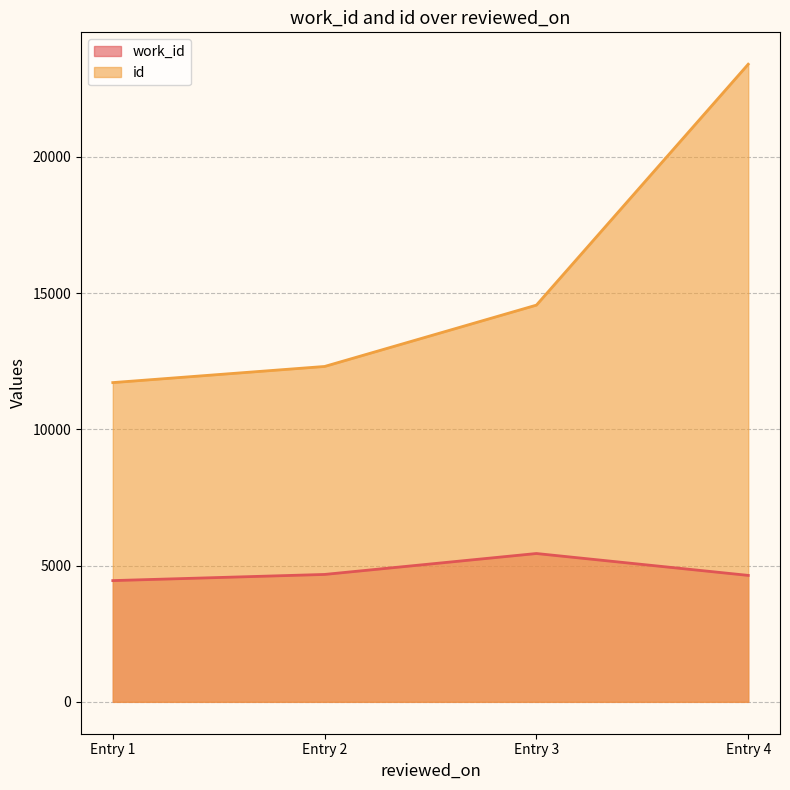

What is the difference between the second highest and second lowest values in the work_id series?

35